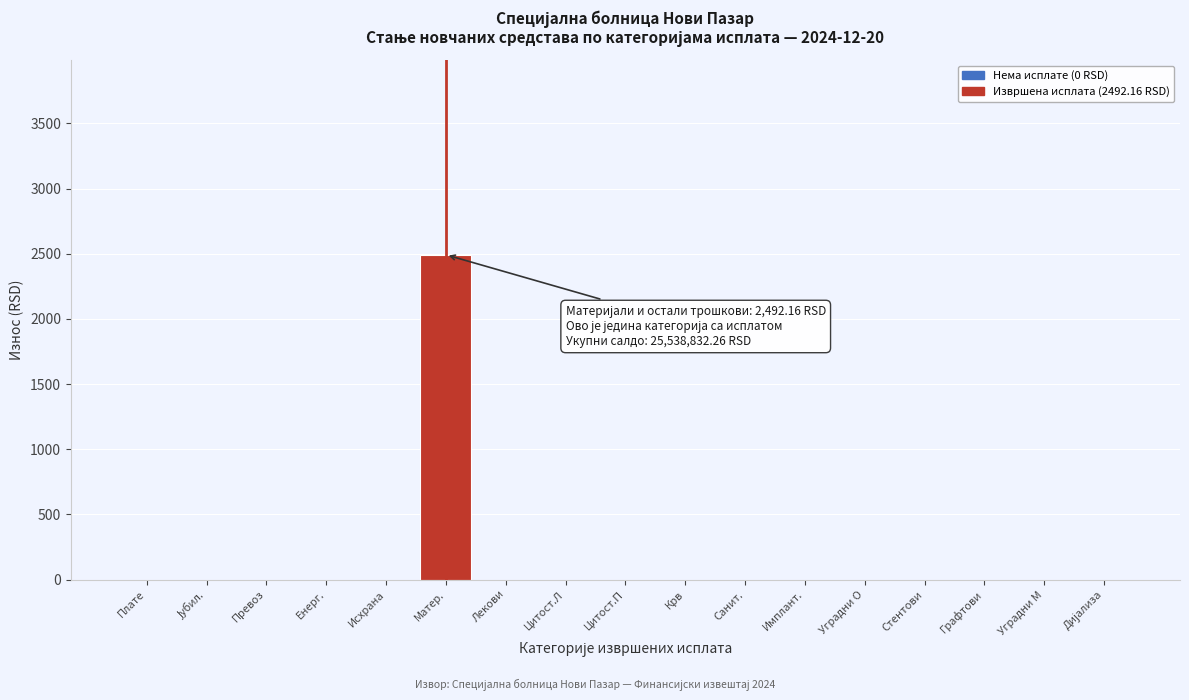

What is the sum of all values?

2492.2